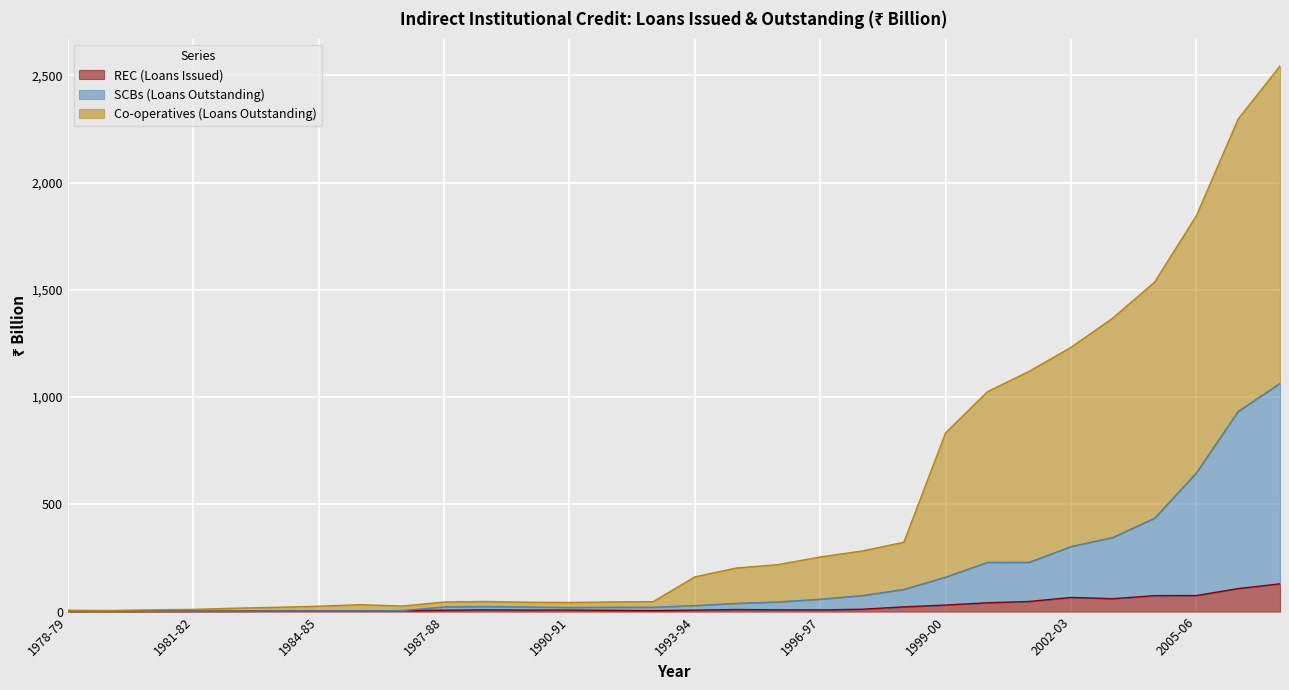

Reading left to right, what are all the values shown in this chart?

REC (Loans Issued): 1.5	1.7	1.8	1.9	2.5	3.0	3.3	3.5	4.4	6.5	8.0	7.1	7.1	5.9	4.7	6.9	9.7	8.3	7.9	10.9	22.0	30.5	41.1	47.2	66.1	60.2	74.4	74.9	107.3	129.5
SCBs (Loans Outstanding): 1.5	1.7	1.8	1.9	2.5	3.0	3.3	3.5	4.4	21.6	23.5	21.4	19.0	20.2	20.3	27.9	38.3	45.0	57.7	74.3	103.2	160.2	229.3	229.6	303.0	345.4	435.1	646.6	933.0	1064.0
Co-operatives (Loans Outstanding): 6.4	5.1	8.2	10.3	15.9	20.0	25.2	32.4	25.7	44.8	47.3	43.7	42.5	45.1	46.2	162.0	203.5	219.1	254.8	282.4	323.4	833.8	1025.0	1120.5	1232.2	1368.4	1536.4	1846.0	2296.9	2543.8